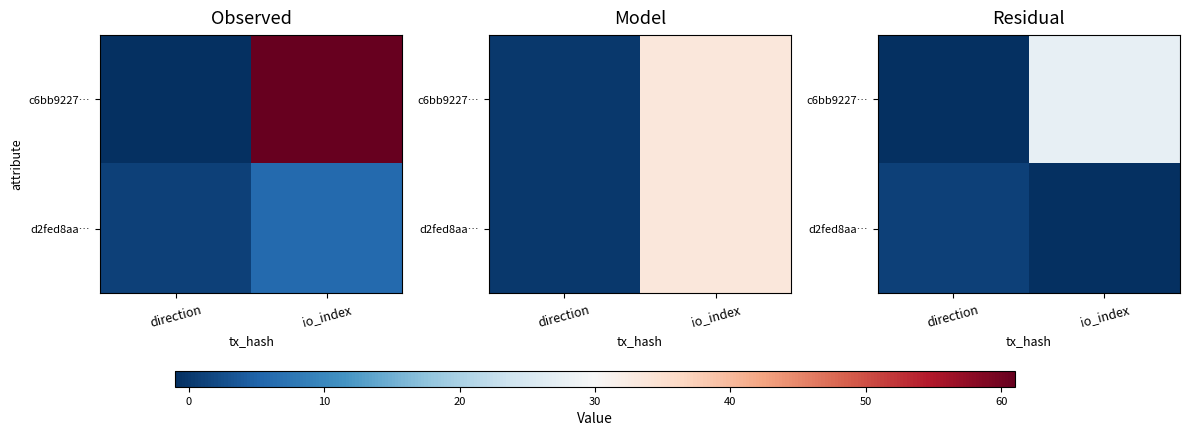

How many data points in c6bb9227… are less than 27?

1